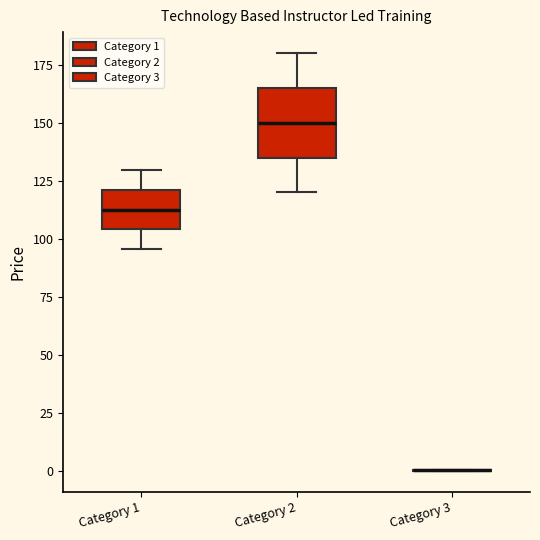

Comparing the boxes themselves (not the whiskers), which one is the tallest?

Category 2